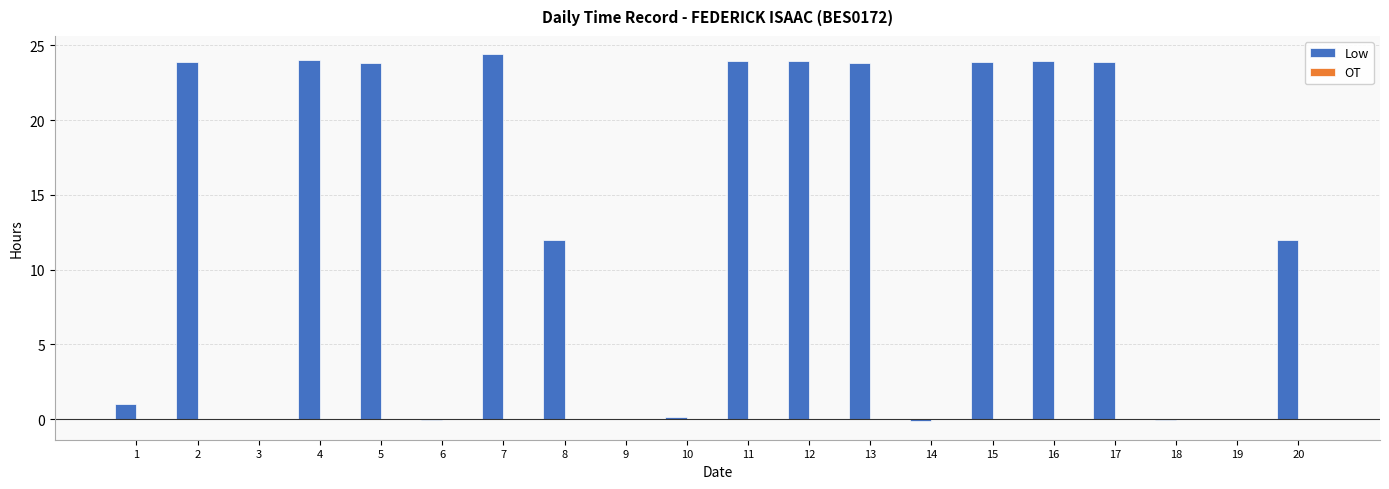

What is the maximum value shown in the chart?

24.4